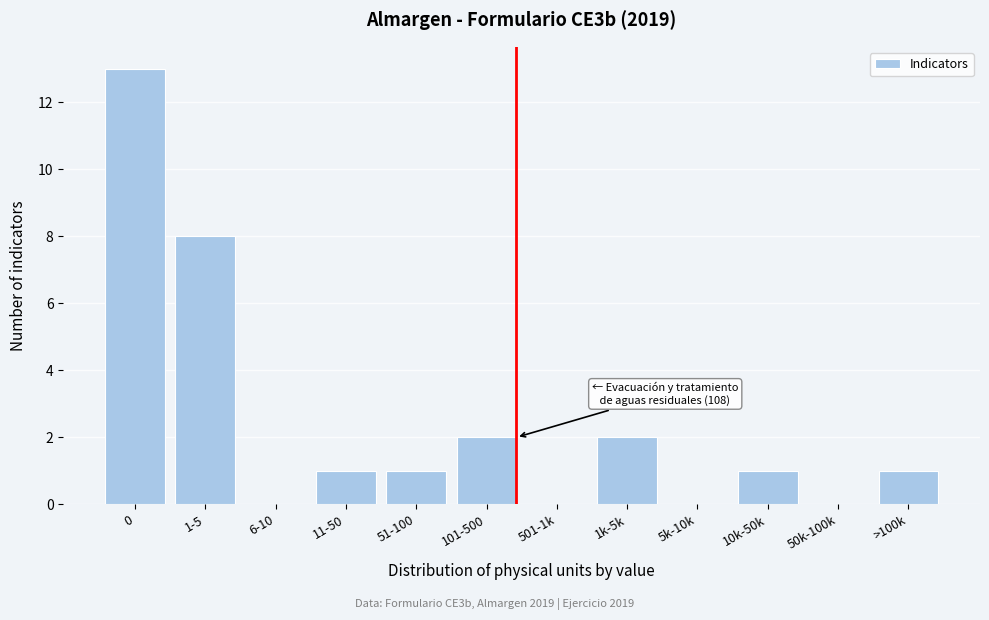

Reading left to right, list all the values displayed in this chart.

0=13	1-5=8	6-10=0	11-50=1	51-100=1	101-500=2	501-1k=0	1k-5k=2	5k-10k=0	10k-50k=1	50k-100k=0	>100k=1